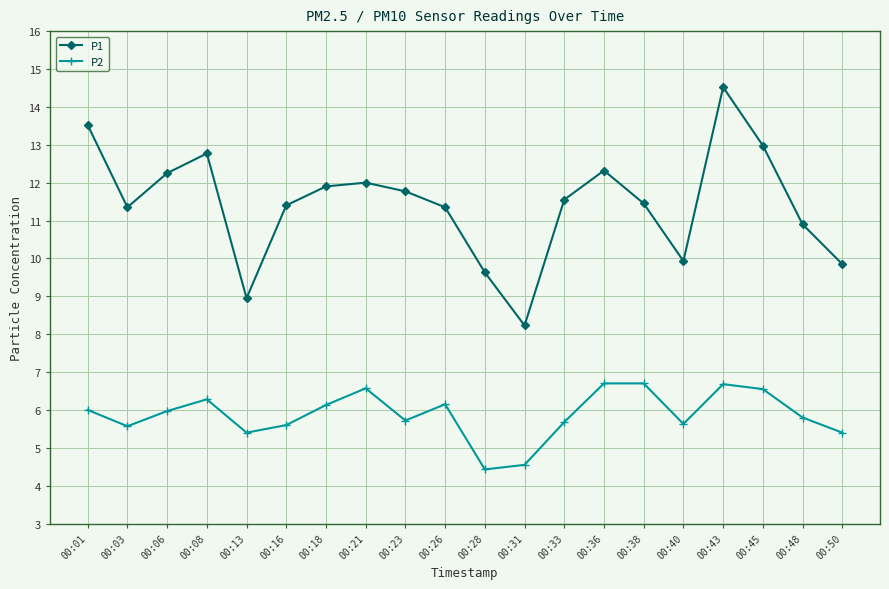

At how many categories does at least one series exceed 8?

20